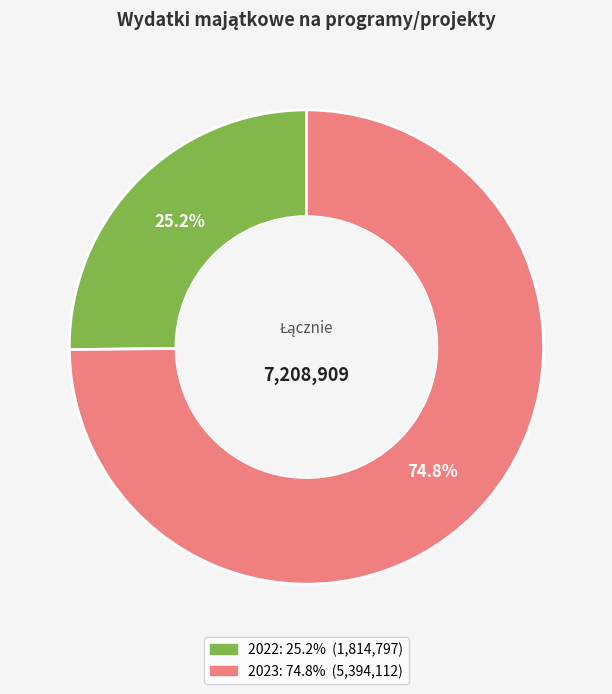

Count the number of slices in the pie.

2